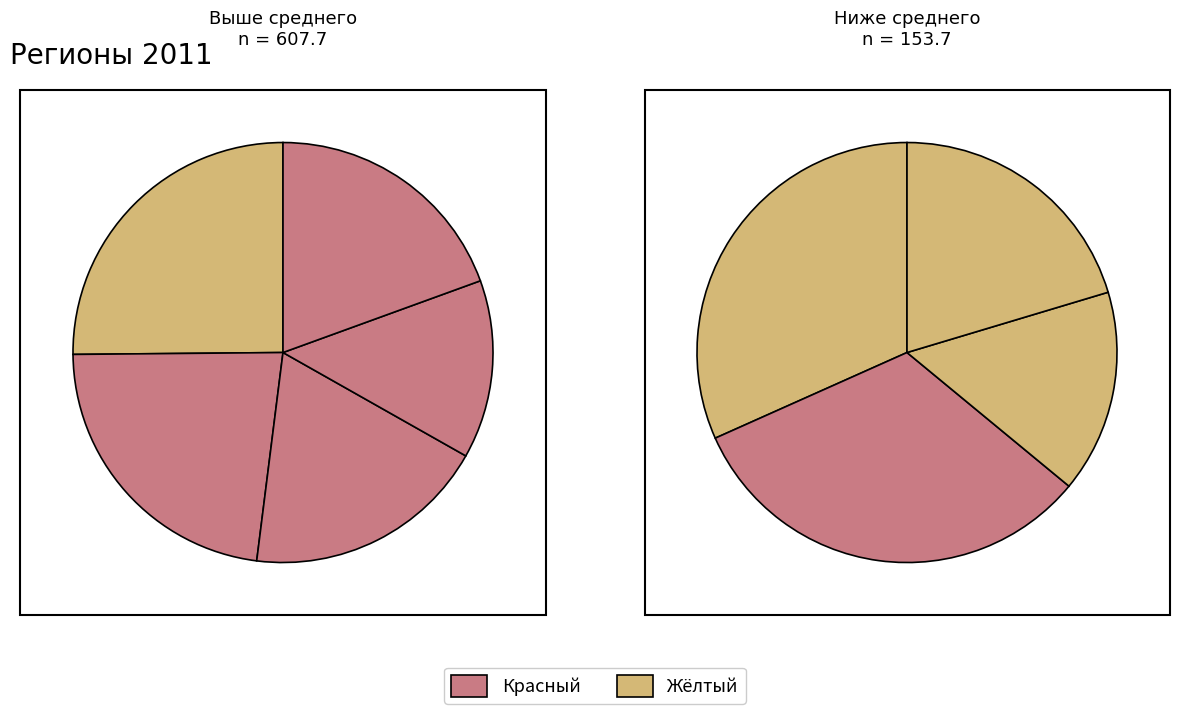

Does any single category account for the majority?

No